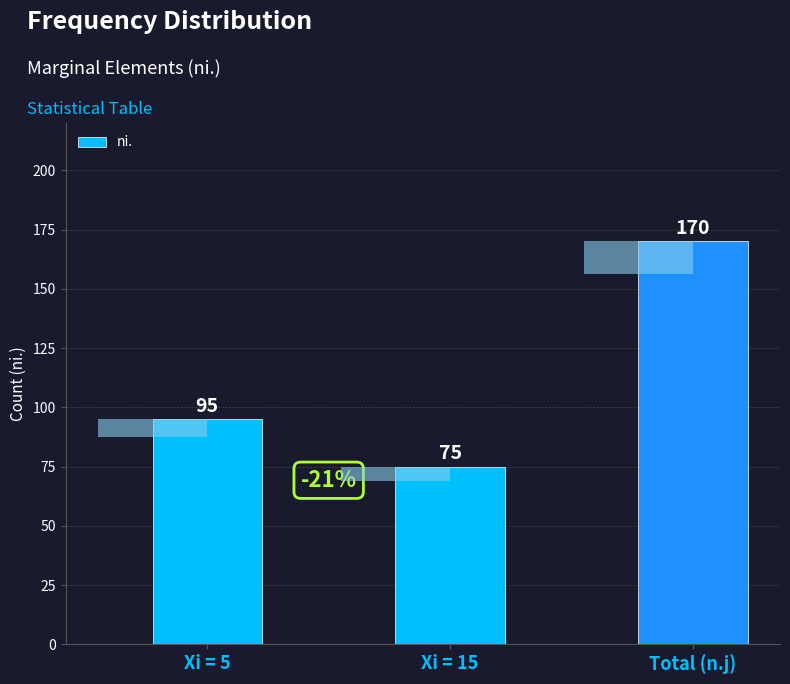

What is the difference between the maximum and minimum values?

95